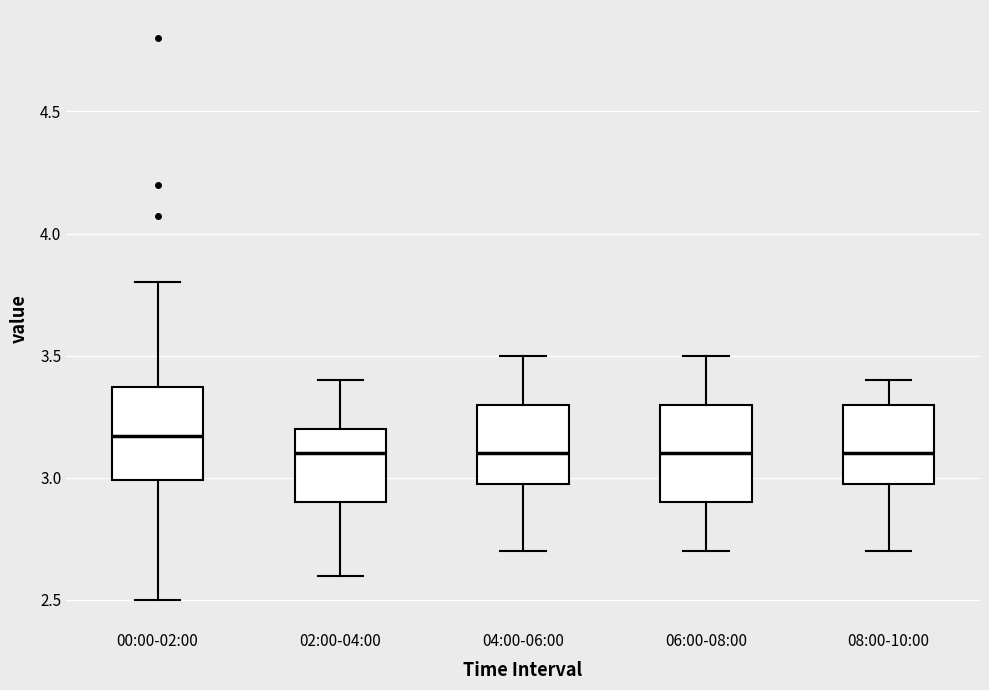

Reading left to right, read every box against the y-axis: the position of its median line, the range the box covers, and the ends of its whiskers. The values are not printed on the chart, so give them approximately, as read against the axis.

00:00-02:00: median 3.15, box 3.00 to 3.35, whiskers 2.50 to 3.80
02:00-04:00: median 3.10, box 2.90 to 3.20, whiskers 2.60 to 3.40
04:00-06:00: median 3.10, box 3.00 to 3.30, whiskers 2.70 to 3.50
06:00-08:00: median 3.10, box 2.90 to 3.30, whiskers 2.70 to 3.50
08:00-10:00: median 3.10, box 3.00 to 3.30, whiskers 2.70 to 3.40